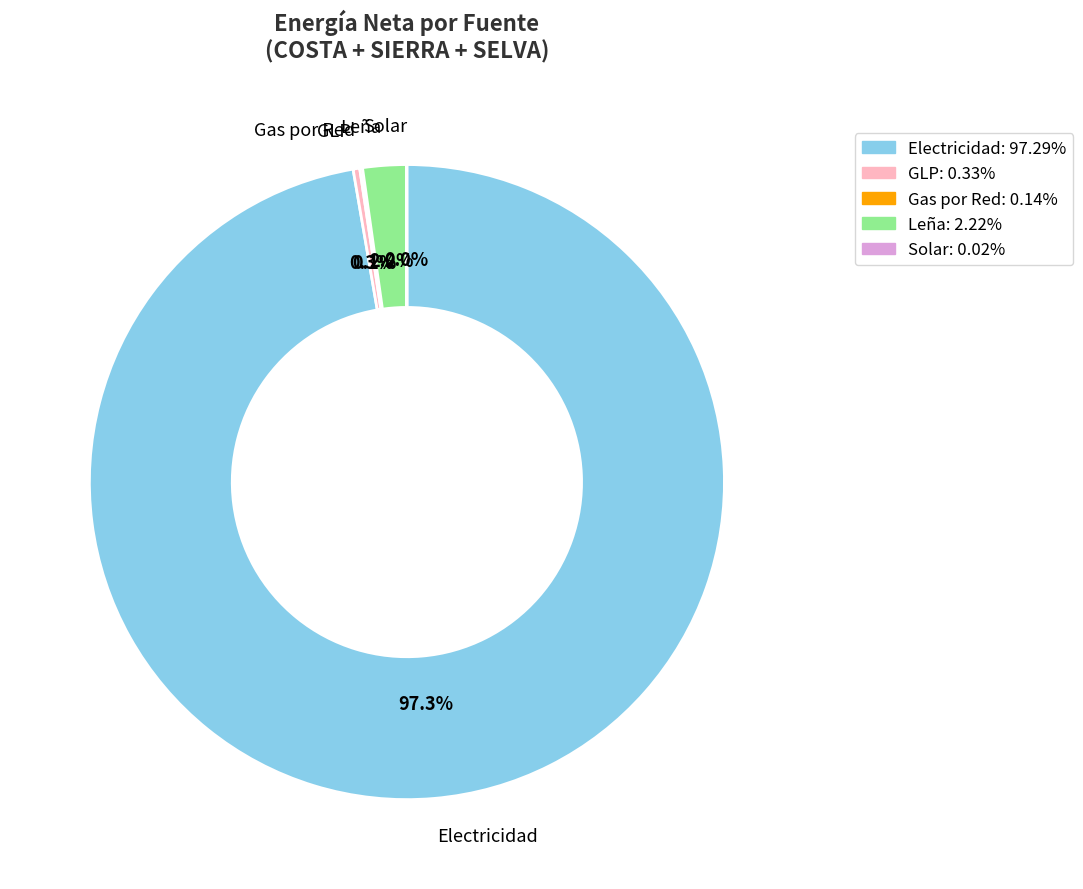

Which category has the biggest portion of the pie?

Electricidad